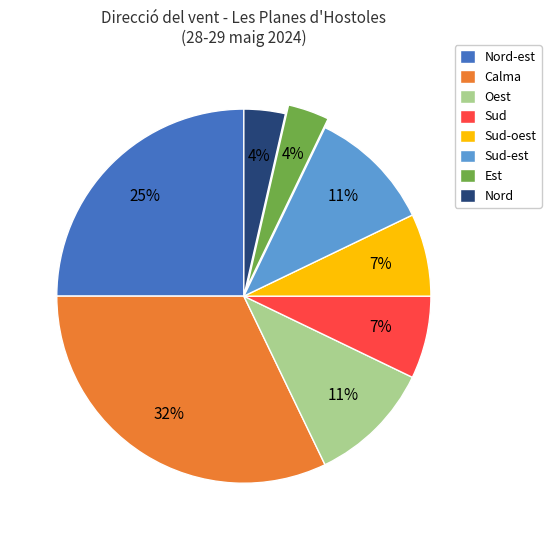

Is it true that Nord-est is 12% of the pie?

False